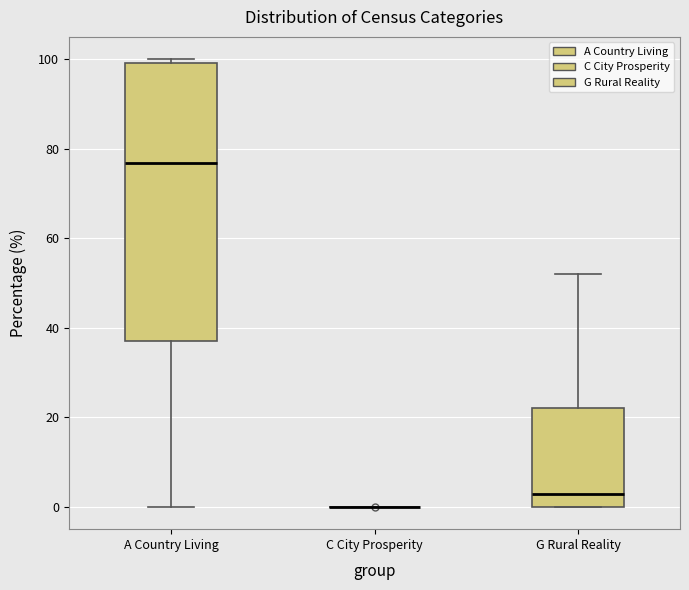

Comparing the boxes themselves (not the whiskers), which one is the tallest?

A Country Living